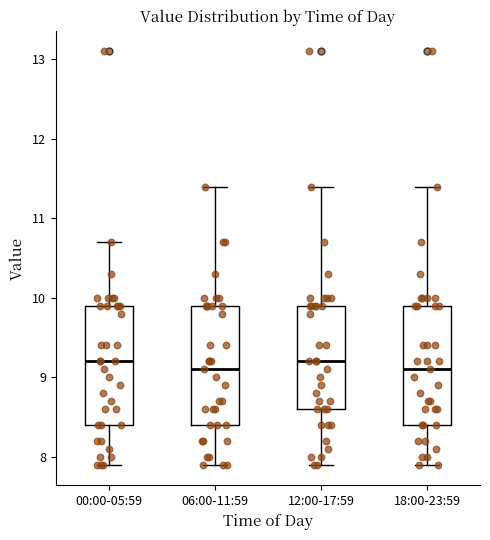

Reading left to right, read every box against the y-axis: the position of its median line, the range the box covers, and the ends of its whiskers. The values are not printed on the chart, so give them approximately, as read against the axis.

00:00-05:59: median 9.2, box 8.4 to 9.9, whiskers 7.9 to 10.7
06:00-11:59: median 9.1, box 8.4 to 9.9, whiskers 7.9 to 11.4
12:00-17:59: median 9.2, box 8.6 to 9.9, whiskers 7.9 to 11.4
18:00-23:59: median 9.1, box 8.4 to 9.9, whiskers 7.9 to 11.4